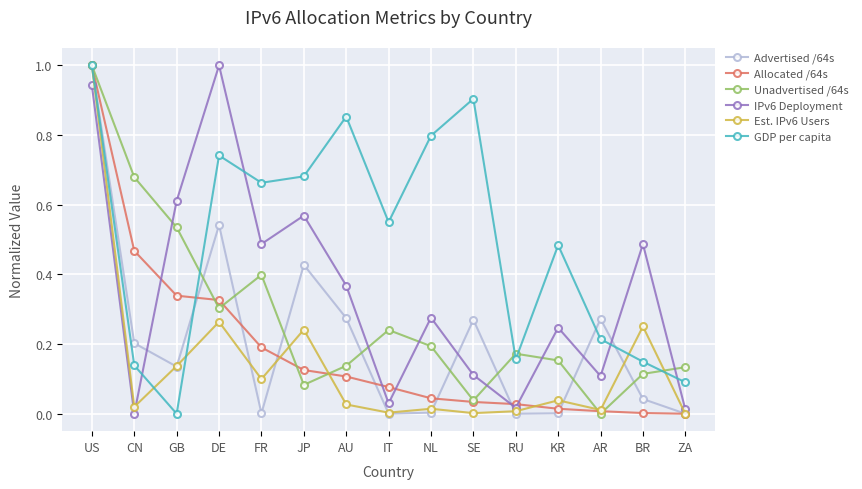

The value of Allocated /64s at JP is 0.0. True or false?

False